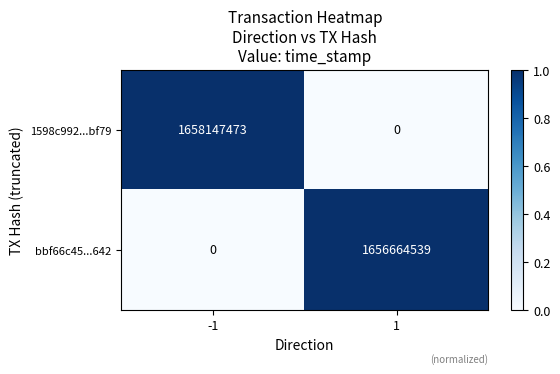

Rank the series at 1 from lowest to highest value.

1598c992...bf79, bbf66c45...642